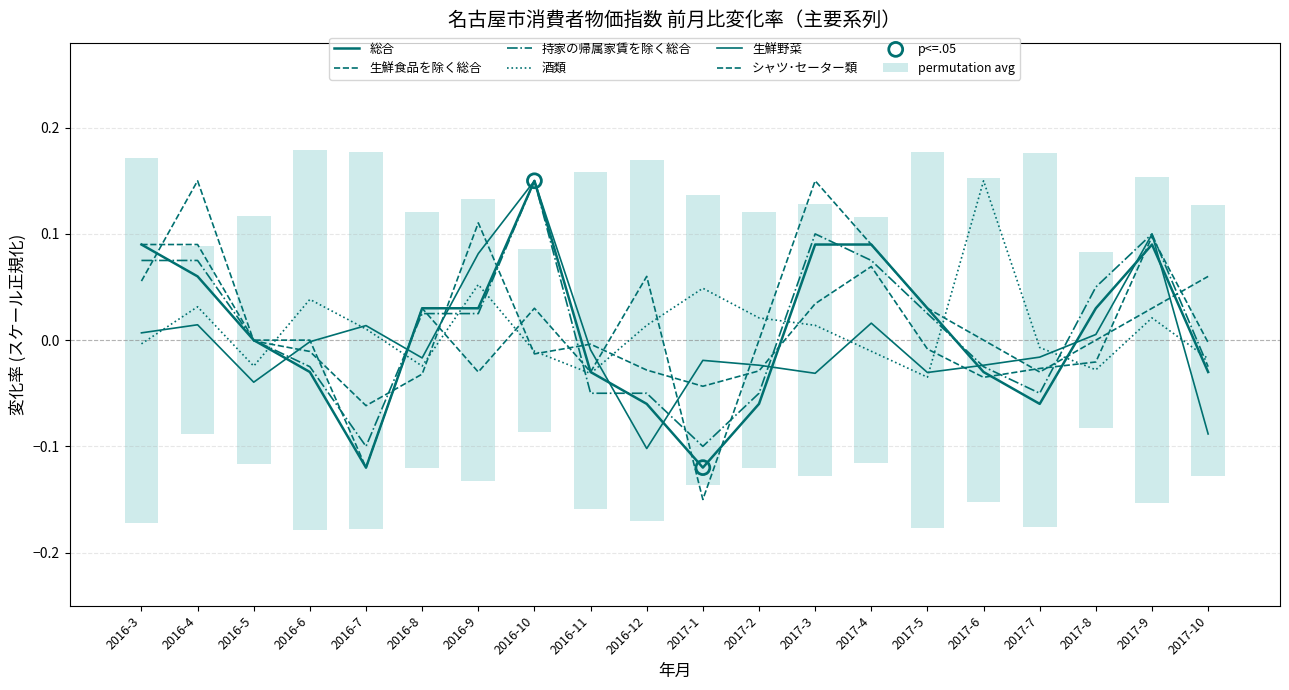

Which series contains the lowest Y value?

生鮮食品を除く総合